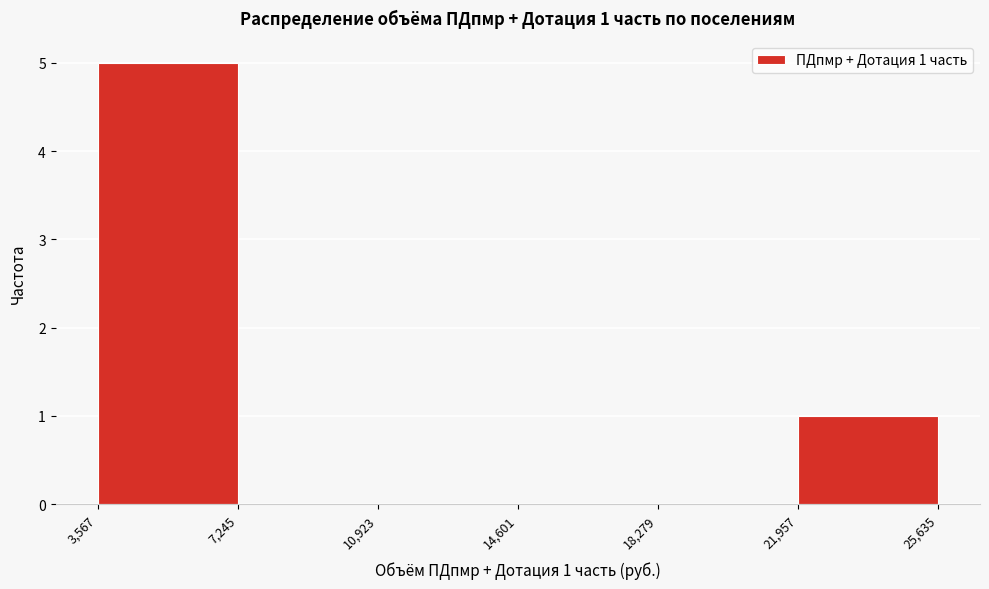

Over which range of the x-axis is the bar tallest?

3,567 to 7,245